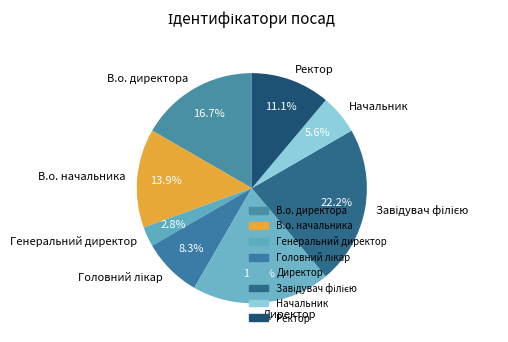

How many segments does this pie chart have?

8